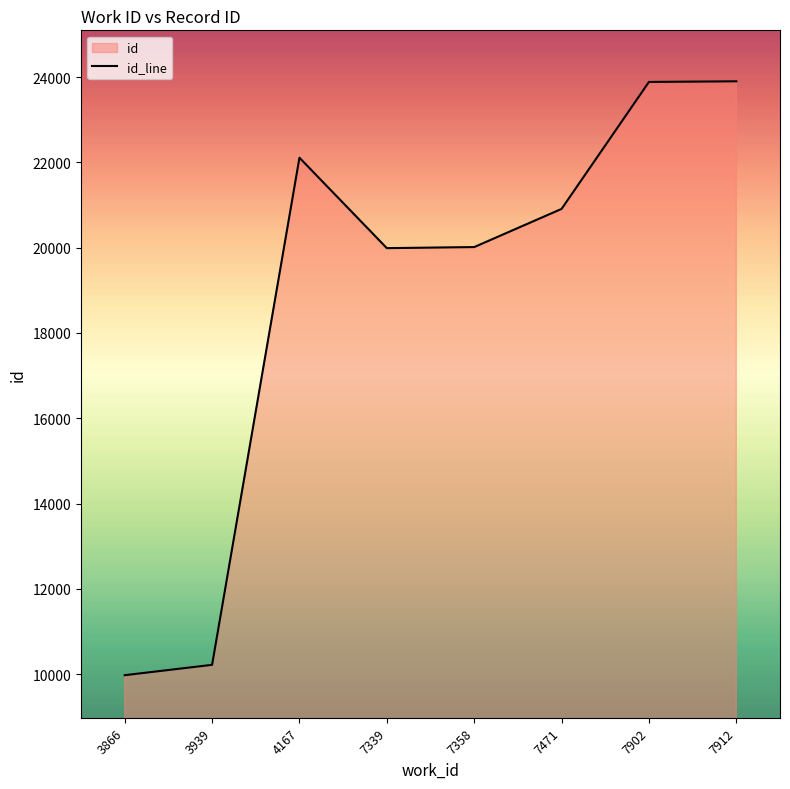

What is the maximum value shown in the chart?

23900